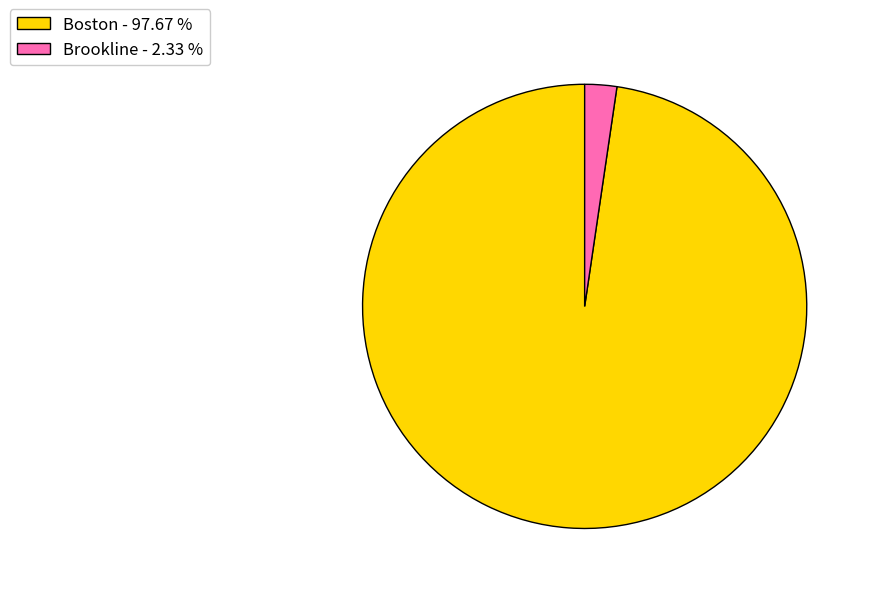

Is the sum of Boston - 97.67 % and Brookline - 2.33 % greater than half?

Yes